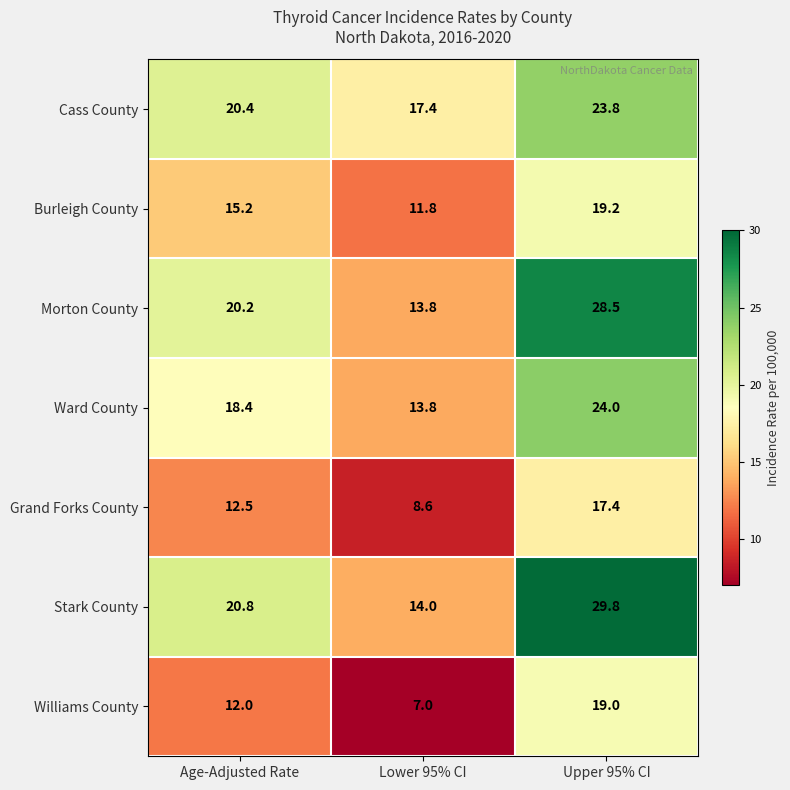

Reading right to left, transcribe all the data shown in this chart.

Cass County: 23.8	17.4	20.4
Burleigh County: 19.2	11.8	15.2
Morton County: 28.5	13.8	20.2
Ward County: 24.0	13.8	18.4
Grand Forks County: 17.4	8.6	12.5
Stark County: 29.8	14.0	20.8
Williams County: 19.0	7.0	12.0